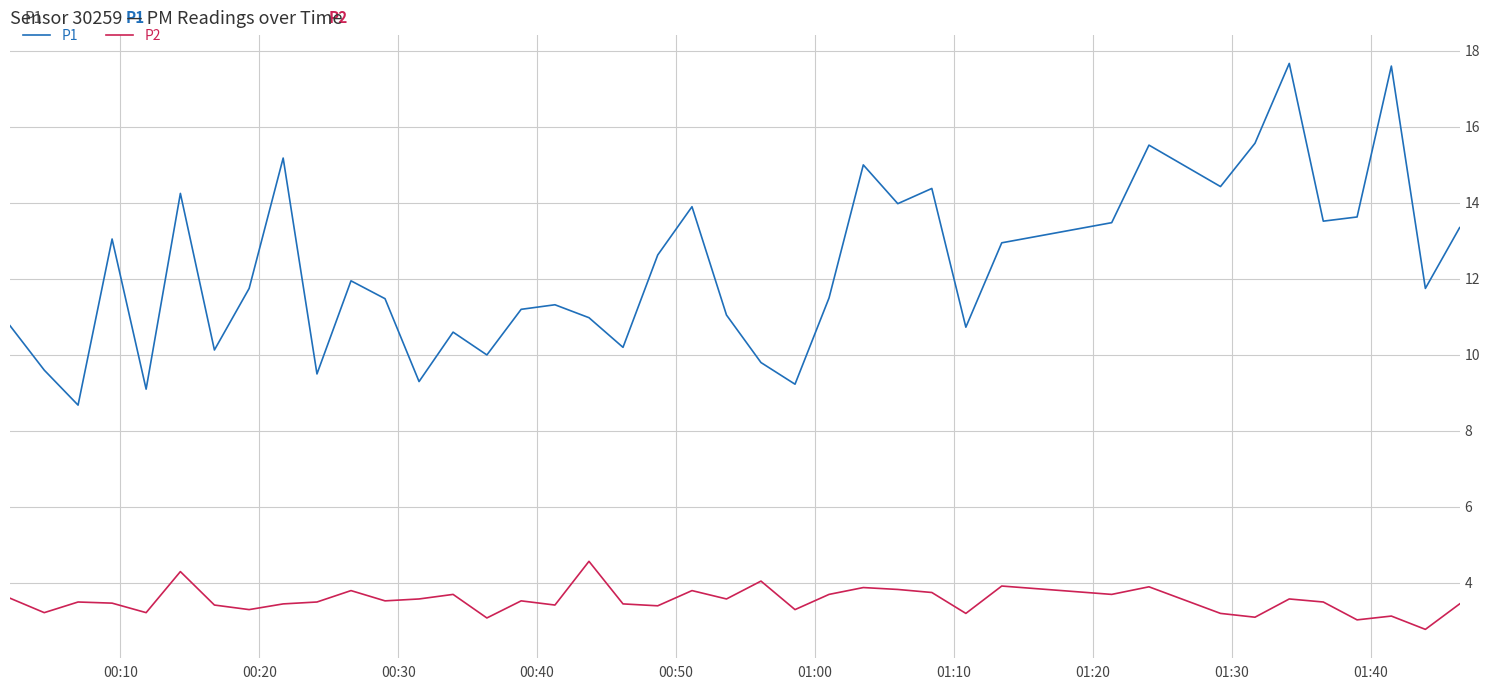

What is the average value of the P2 series?

3.5